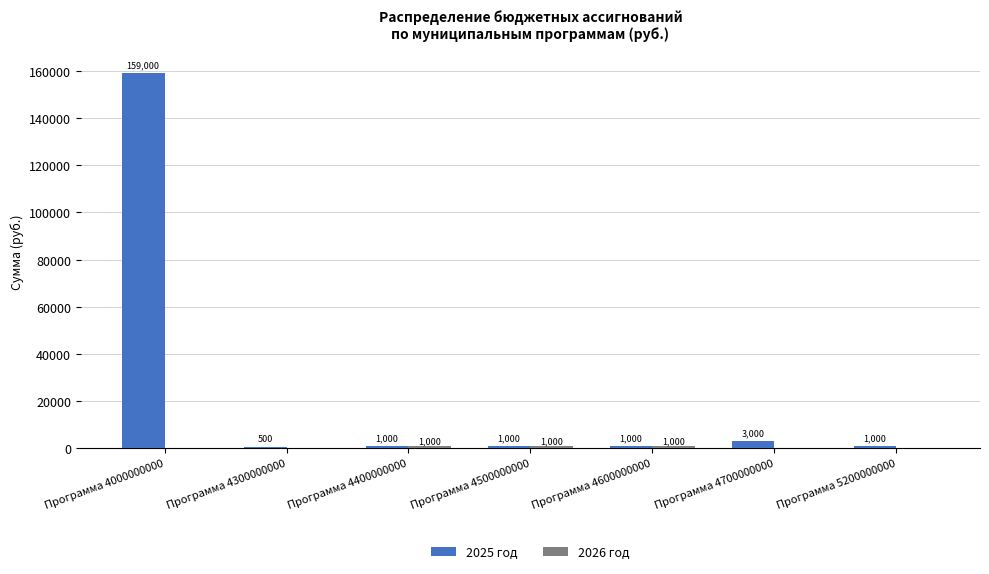

Are the bars grouped side by side (vs. stacked)?

Yes